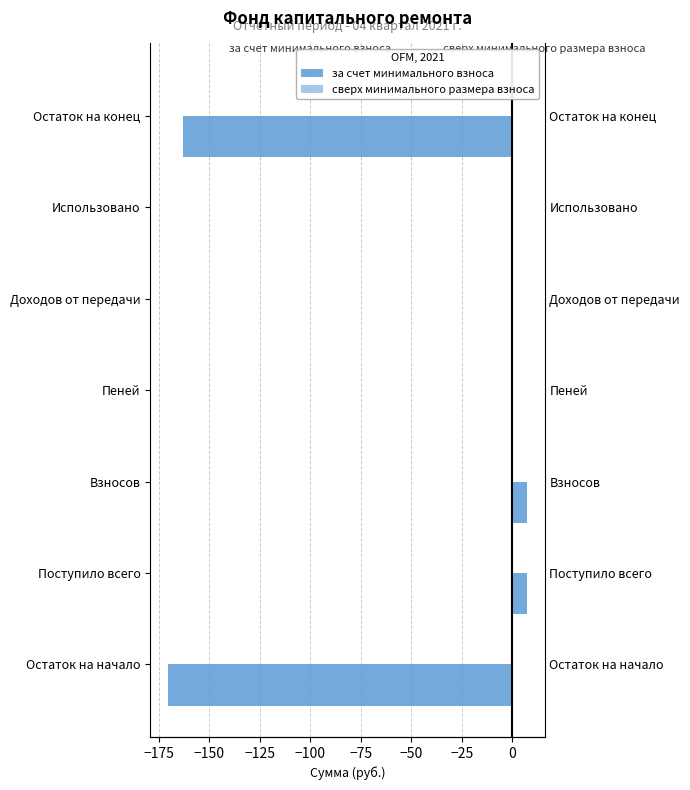

Does the chart contain any negative values?

Yes